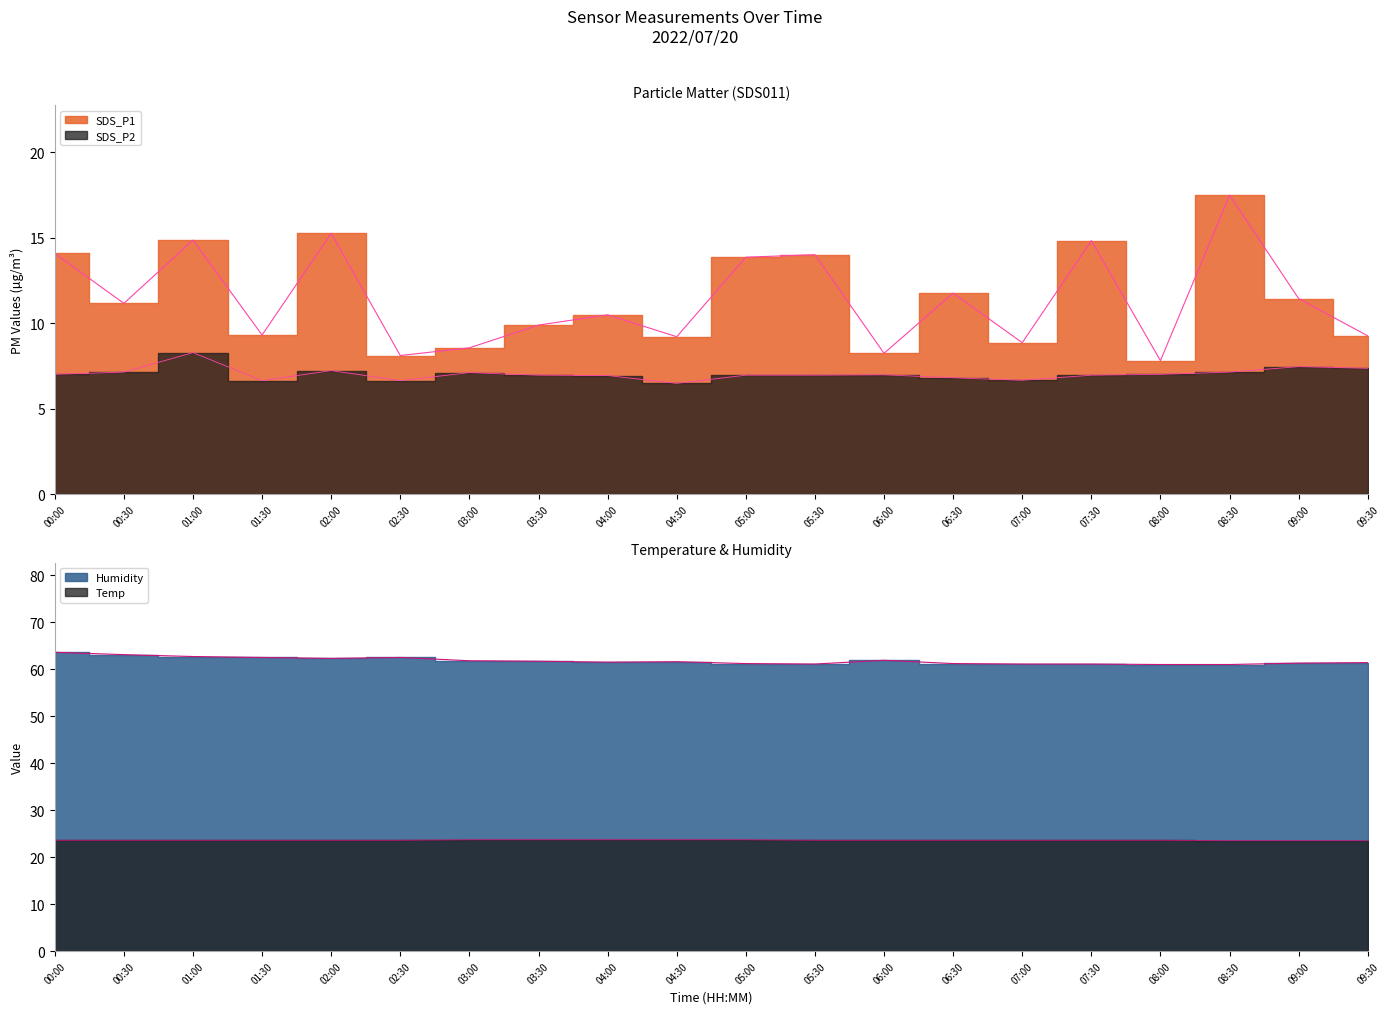

What are all the series names shown in the legend?

SDS_P1, SDS_P2, Temp, Humidity